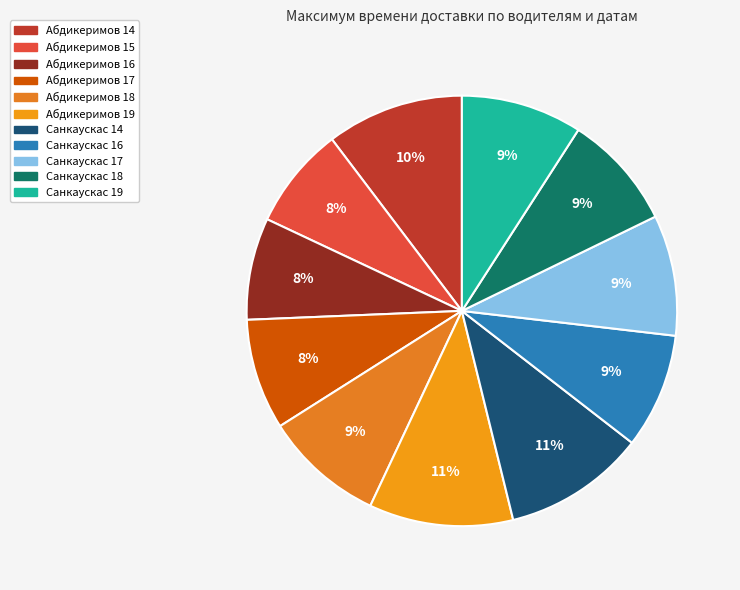

How many segments does this pie chart have?

11